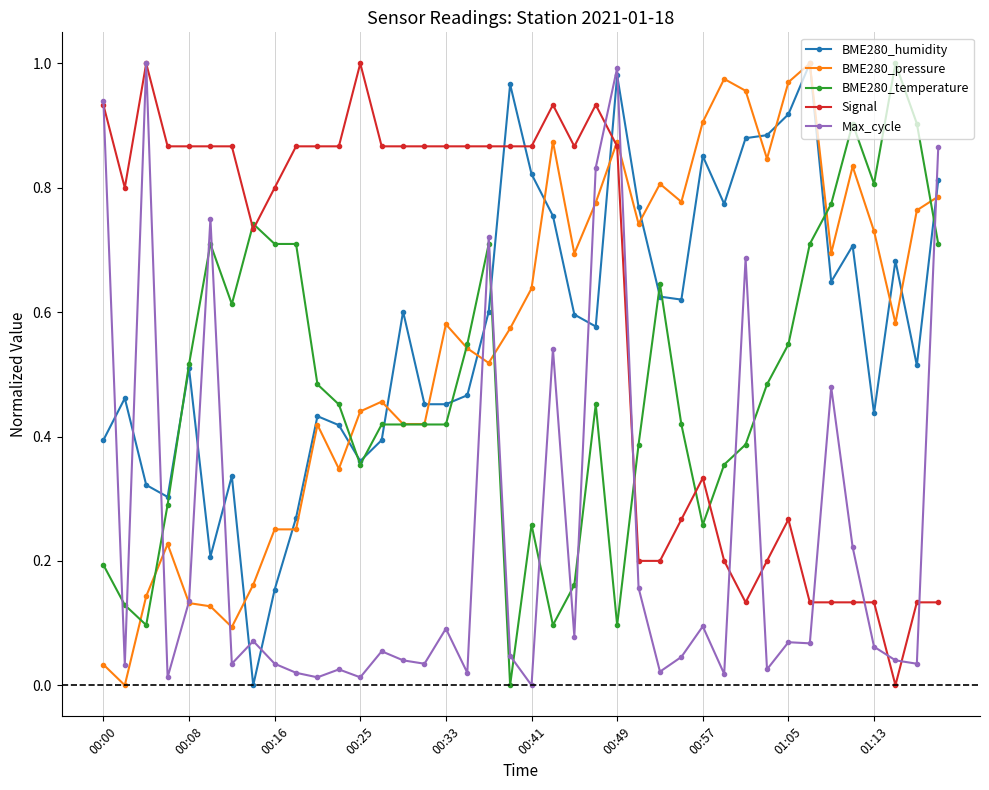

True or false: Max_cycle has more than 1 points higher than both neighbors.

True